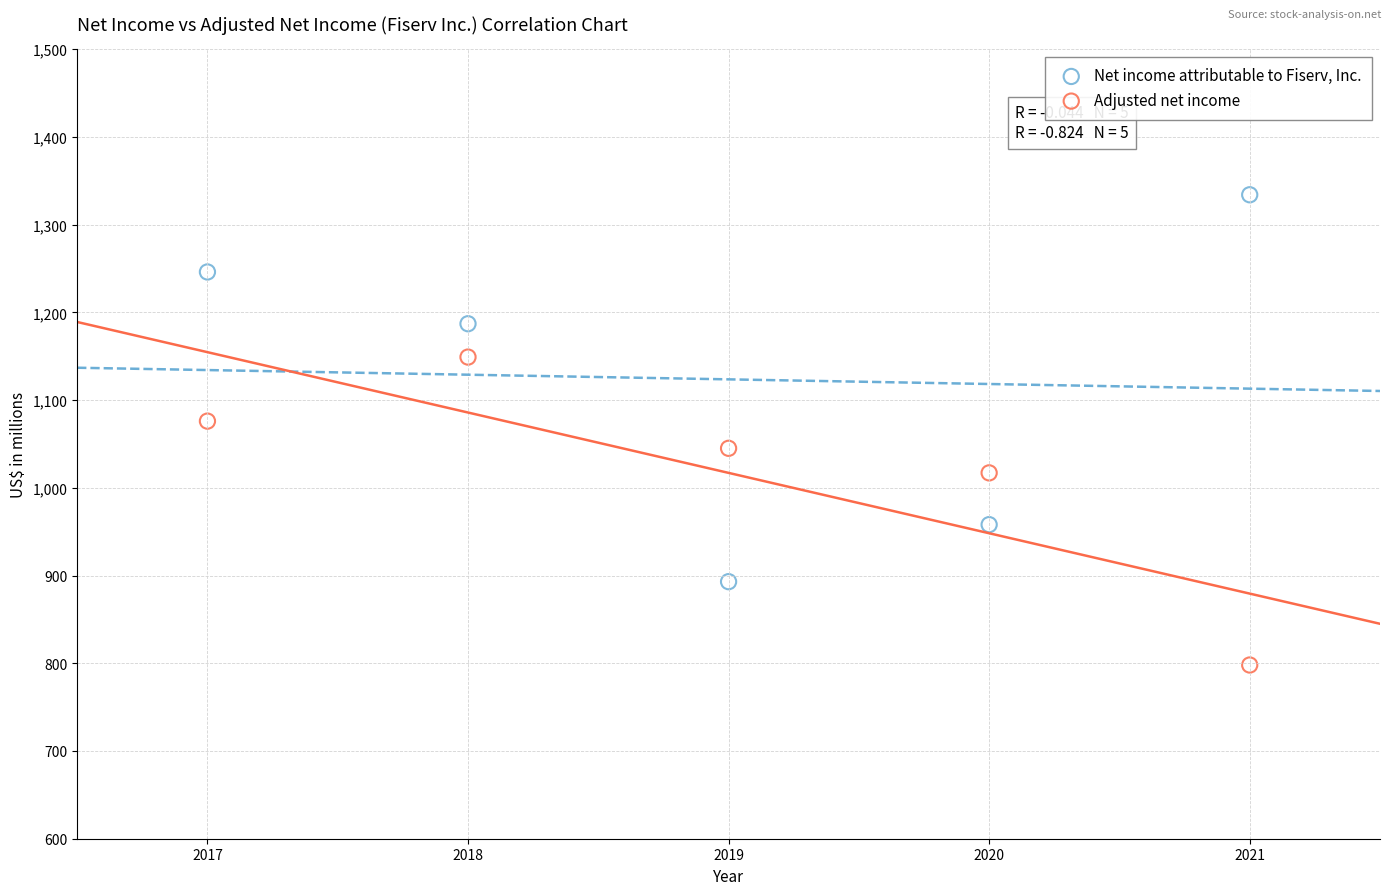

Which series contains the highest Y value?

Net income attributable to Fiserv, Inc.